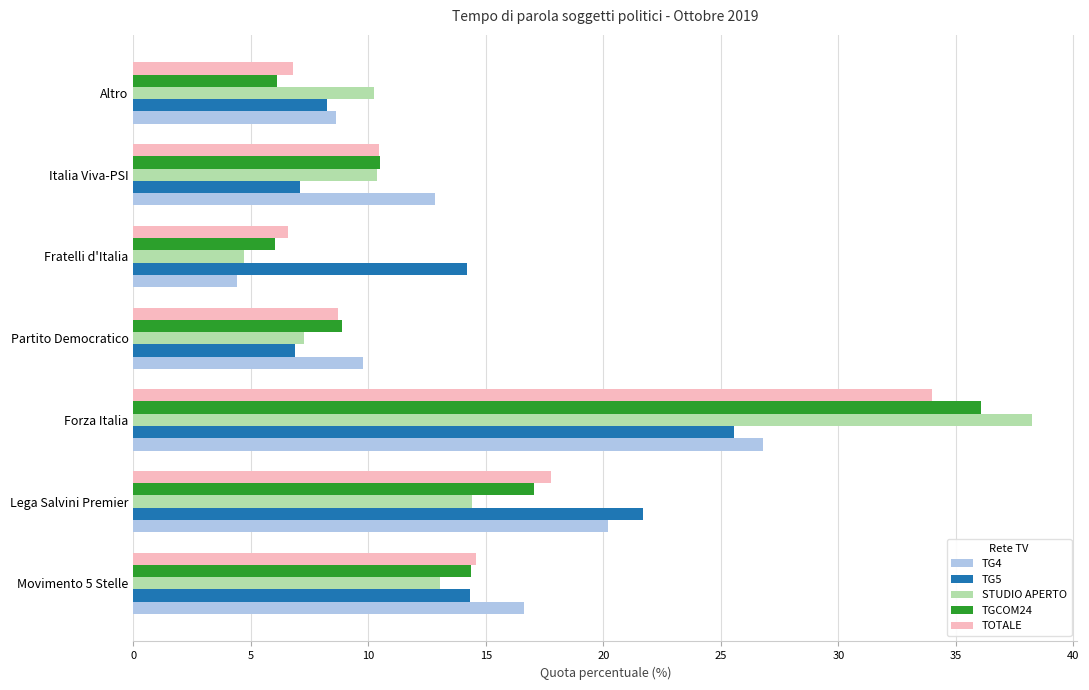

Which category has the lowest value across all series?

Fratelli d'Italia